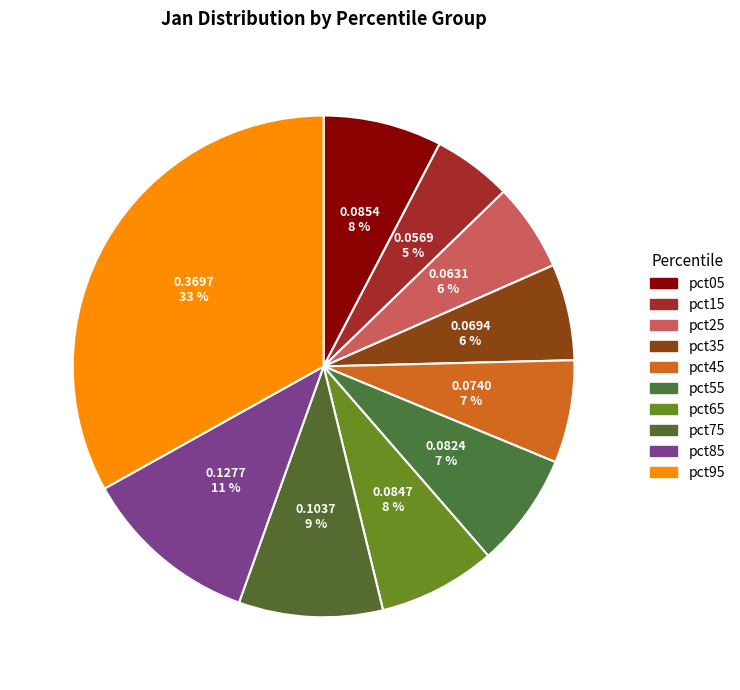

Does pct75 account for over 50% of the chart?

No